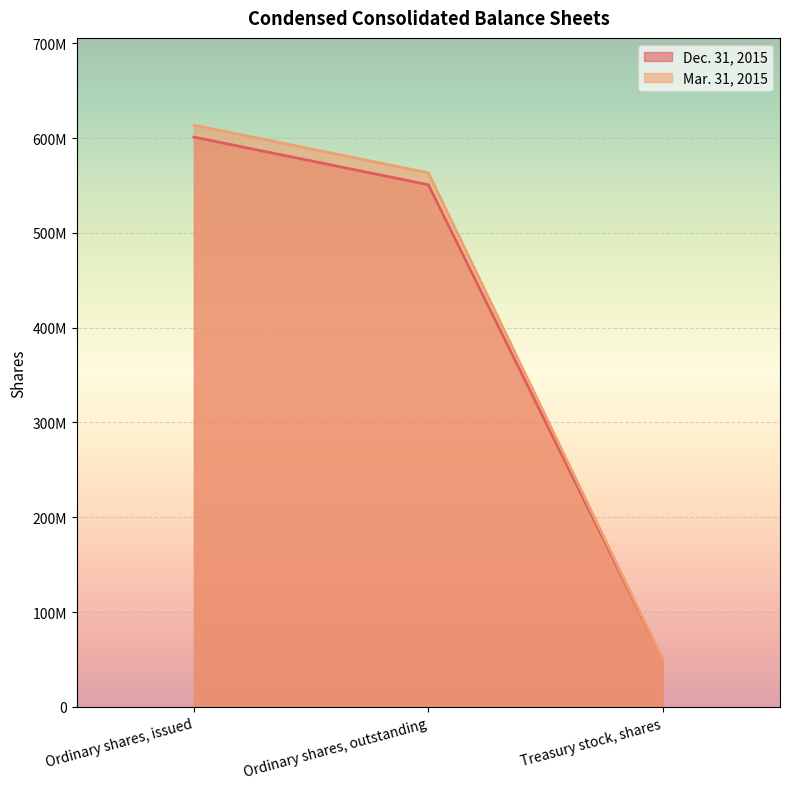

Is it true that Dec. 31, 2015 equals 924027610 at Ordinary shares, outstanding?

False